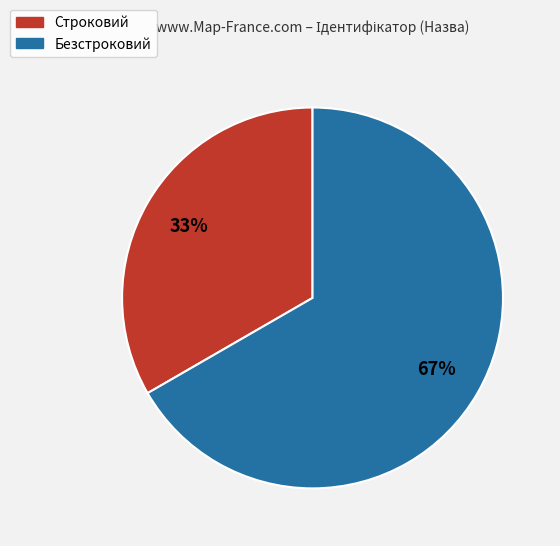

Is the sum of Строковий and Безстроковий greater than half?

Yes